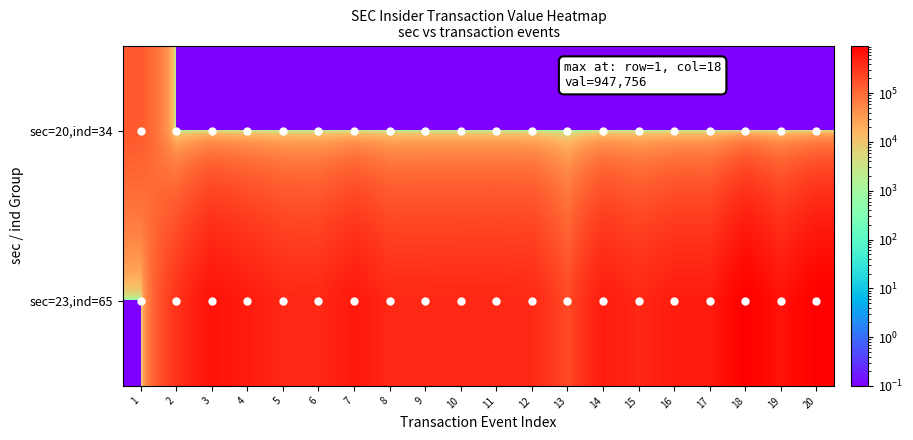

Reading left to right, what are all the values shown in this chart?

sec=20,ind=34: 1=150004.0	2=0.1	3=0.1	4=0.1	5=0.1	6=0.1	7=0.1	8=0.1	9=0.1	10=0.1	11=0.1	12=0.1	13=0.1	14=0.1	15=0.1	16=0.1	17=0.1	18=0.1	19=0.1	20=0.1
sec=23,ind=65: 1=0.1	2=322329.0	3=637033.0	4=522344.0	5=412987.0	6=405429.0	7=559685.0	8=400090.0	9=404478.0	10=406820.0	11=408493.0	12=398434.0	13=200227.0	14=513641.0	15=410803.0	16=519581.0	17=516500.0	18=947756.0	19=632224.0	20=942964.0